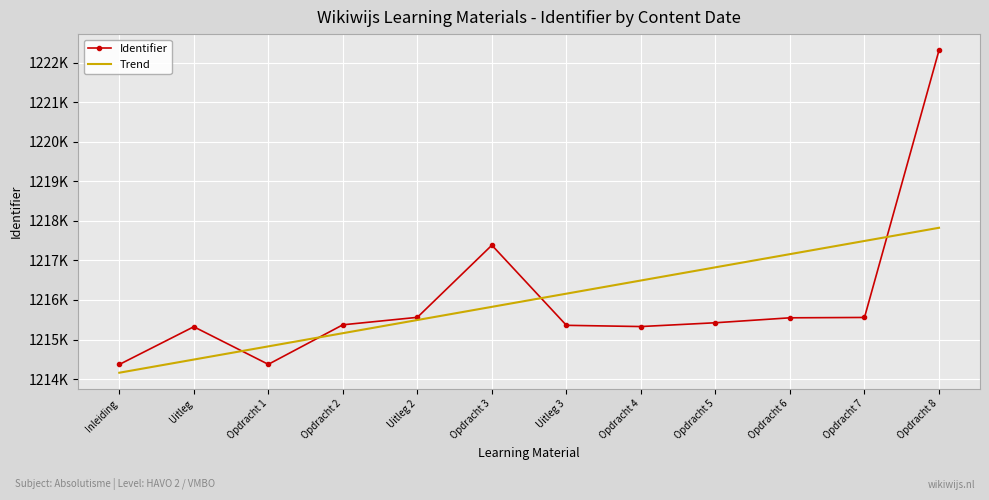

At which label is Identifier closest to 1218343?

Opdracht 3